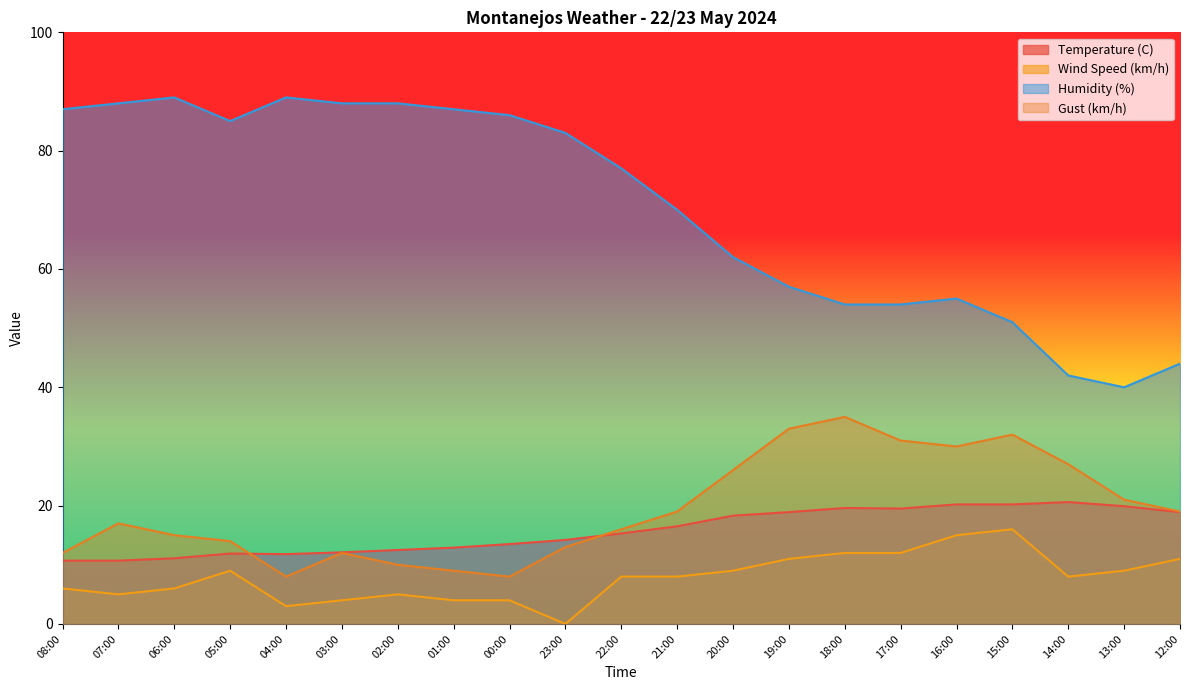

What is the difference between the Gust (km/h) values at 16:00 and 06:00?

15.0